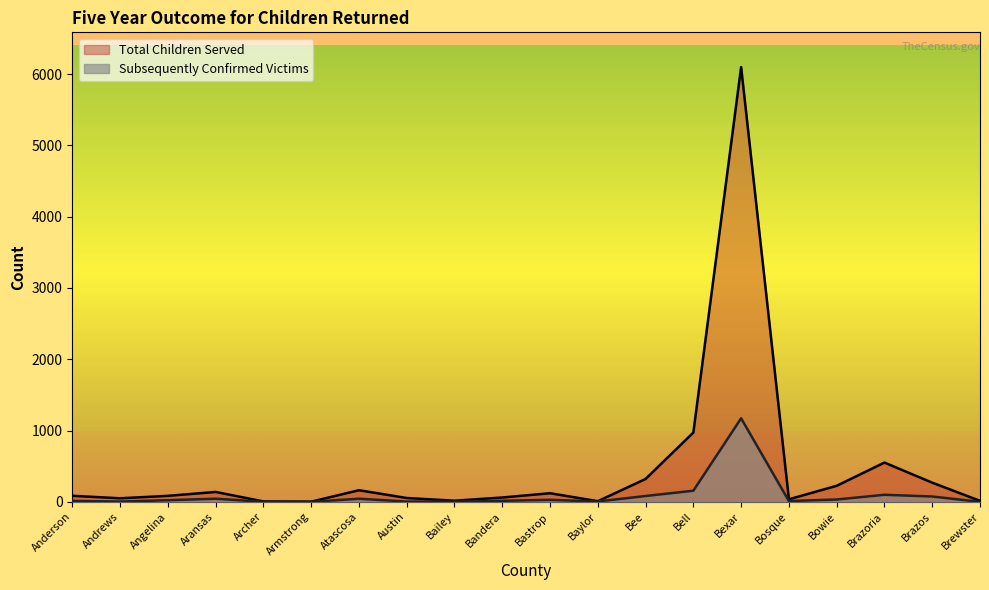

At how many categories does at least one series exceed 5875?

1